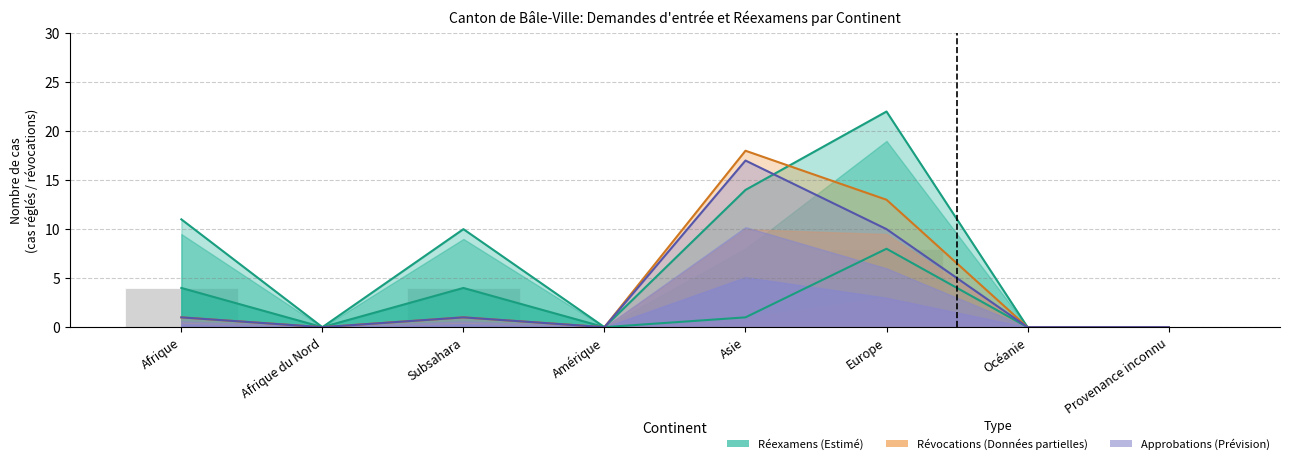

How many values in the Révocations et extinctions series exceed 1?

2